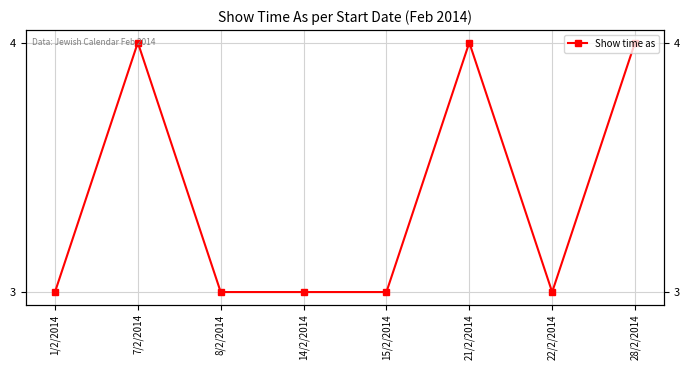

How many lines are shown in the chart?

1